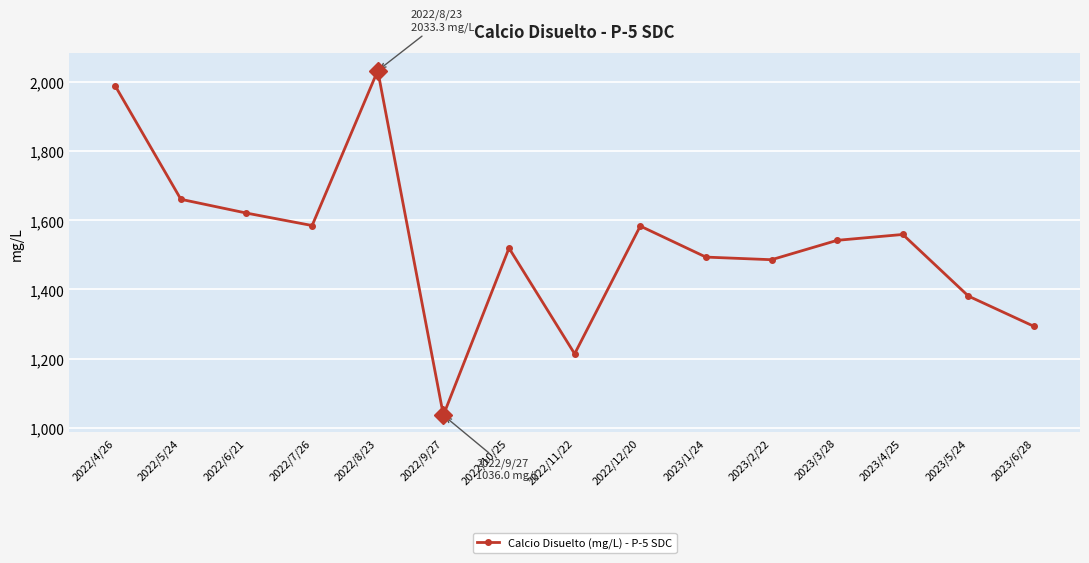

At which label is the value closest to 1534?

2023/3/28